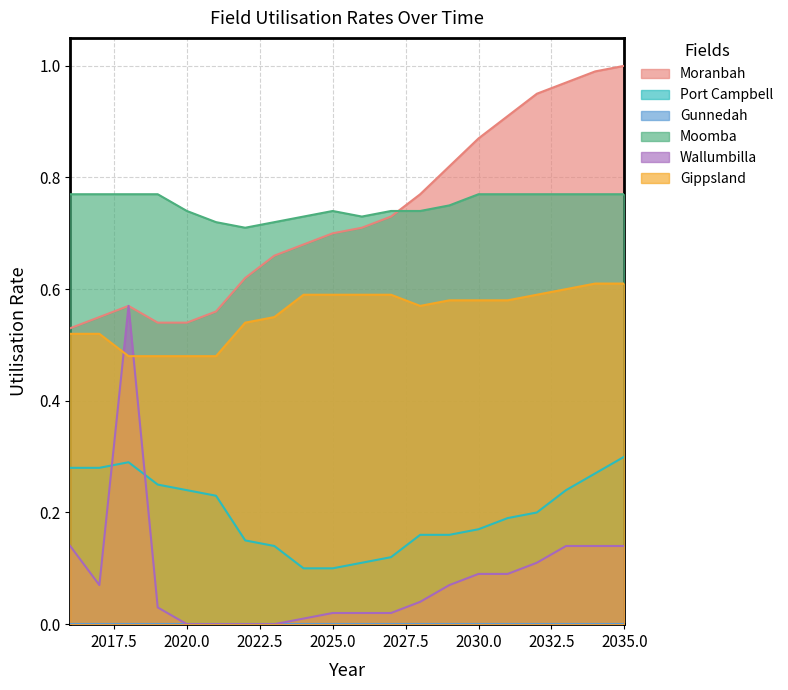

What is the difference between the highest and lowest values at 2035?

0.9